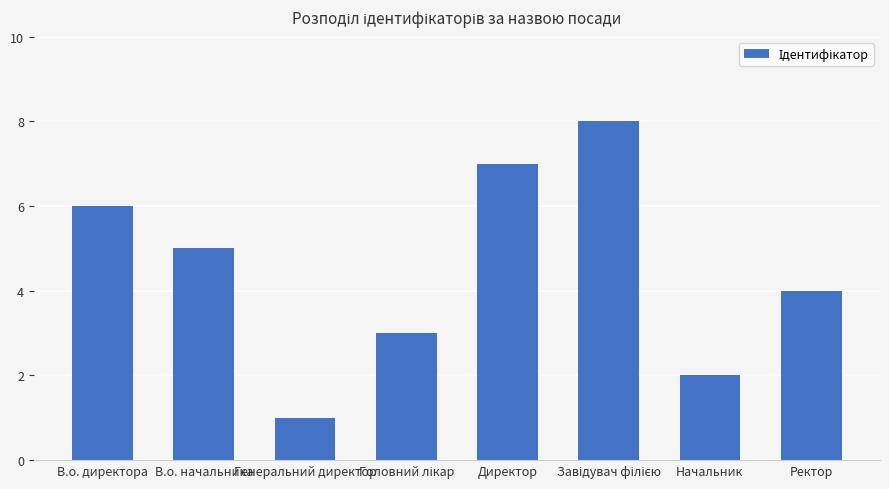

Is it true that the value at В.о. начальника is 5?

True